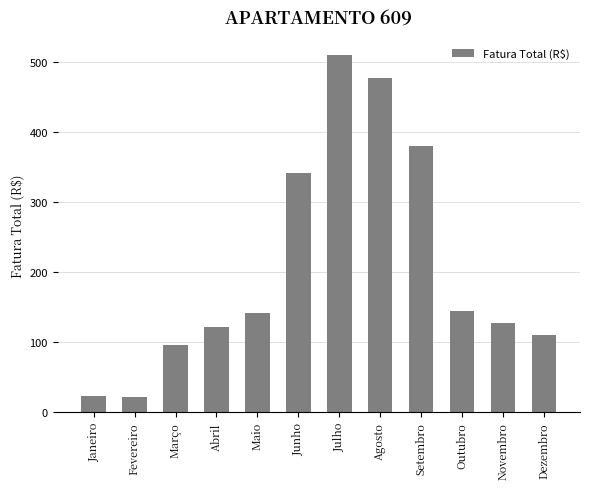

True or false: the data shows 201.9 at Maio.

False